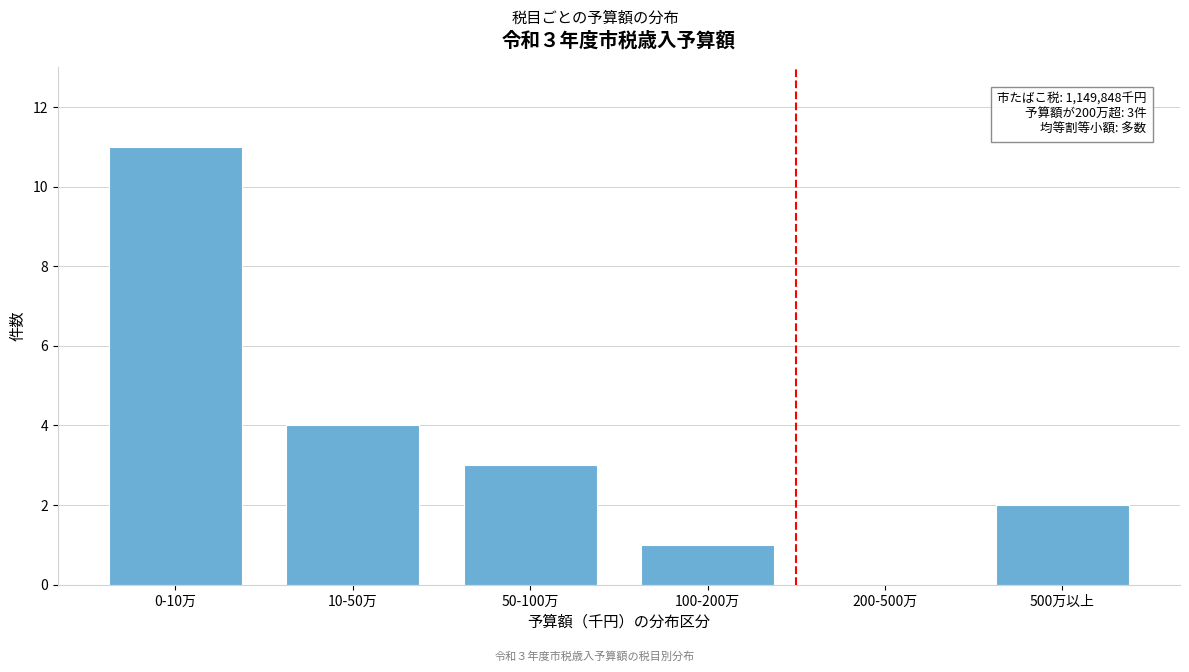

Reading left to right, what are all the values shown in this chart?

0-10万=11	10-50万=4	50-100万=3	100-200万=1	200-500万=0	500万以上=2